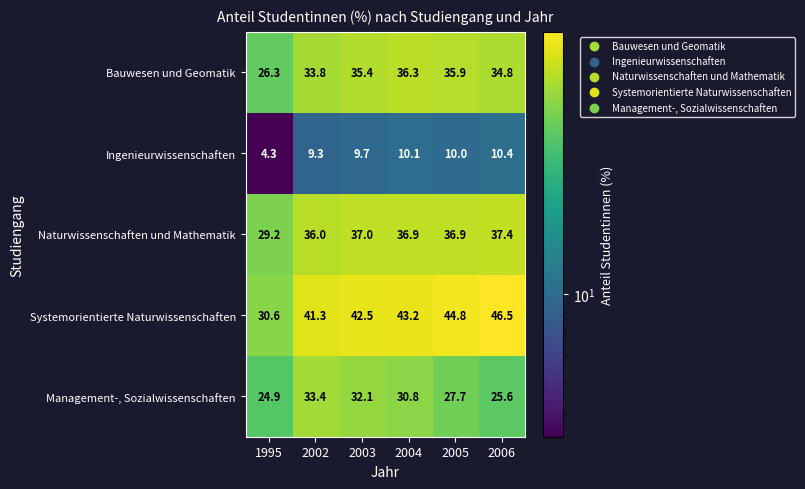

The Ingenieurwissenschaften series shows 10.1 at 2004. True or false?

True